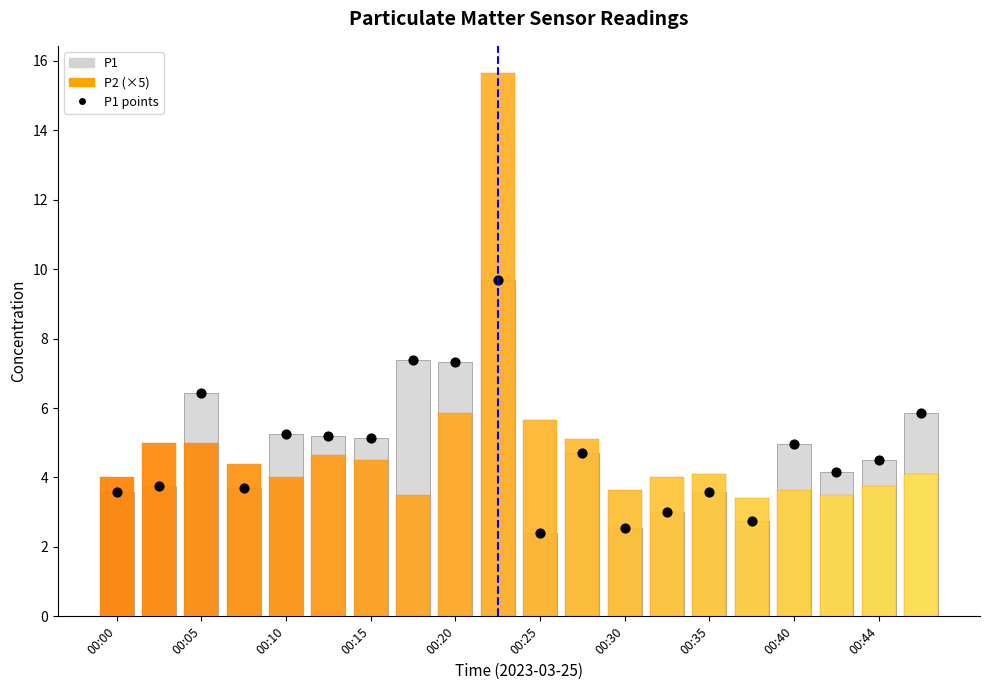

At how many categories does at least one series exceed 3?

16